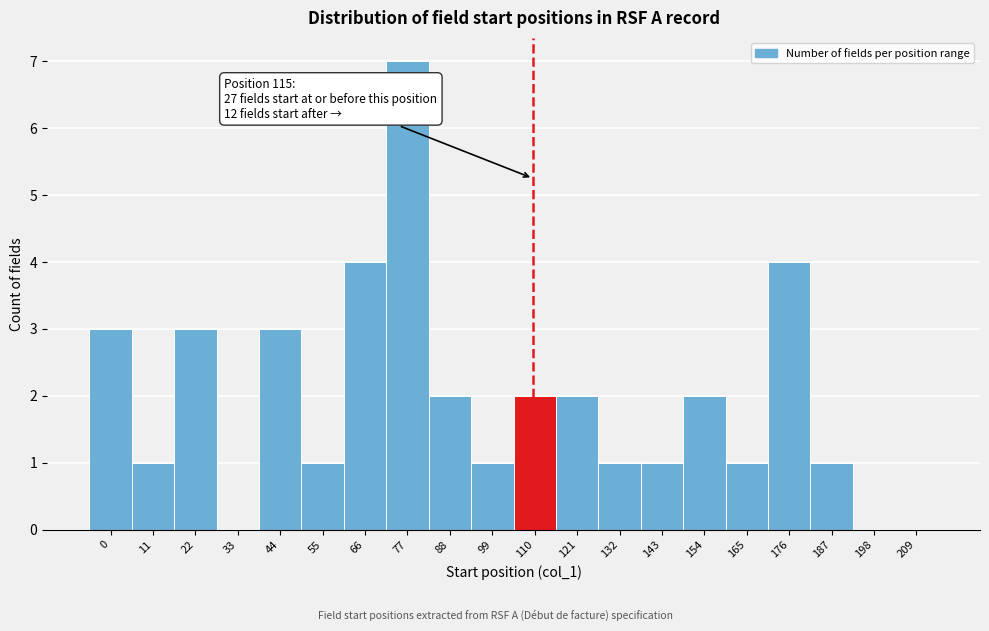

Reading left to right, list all the values displayed in this chart.

0=3	11=1	22=3	33=0	44=3	55=1	66=4	77=7	88=2	99=1	110=2	121=2	132=1	143=1	154=2	165=1	176=4	187=1	198=0	209=0